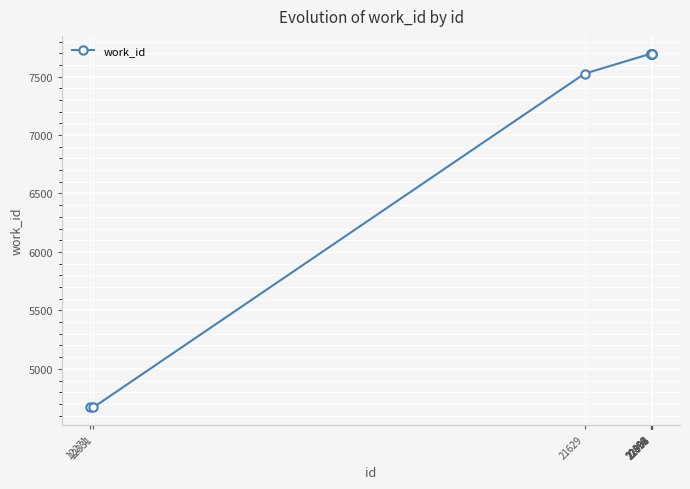

Reading left to right, extract all data points from this chart.

12271=4671	12331=4671	21629=7525	22892=7697	22893=7697	22894=7697	22896=7697	22899=7697	22903=7697	22904=7697